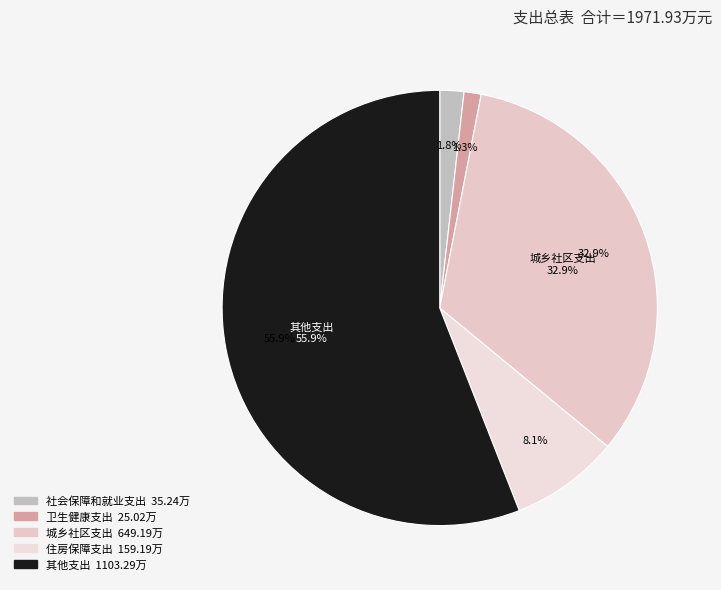

What is the ratio of the value at 社会保障和就业支出 to the value at 城乡社区支出?

0.1